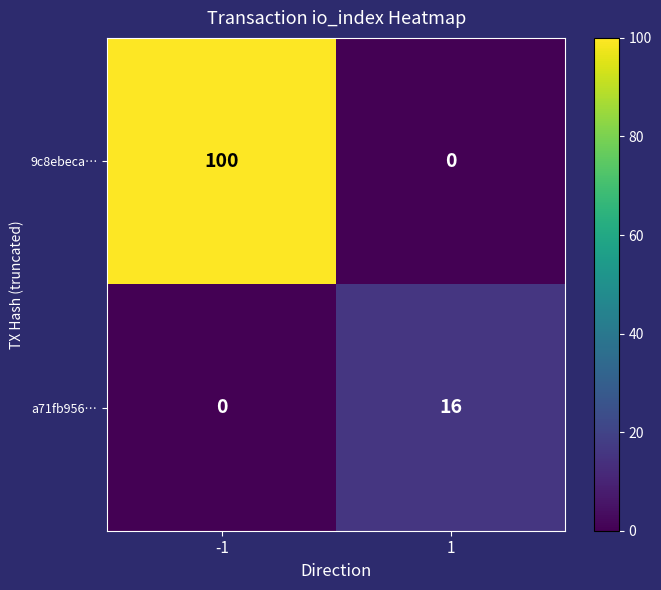

What is the sum of the 9c8ebeca… values at 1 and -1?

100